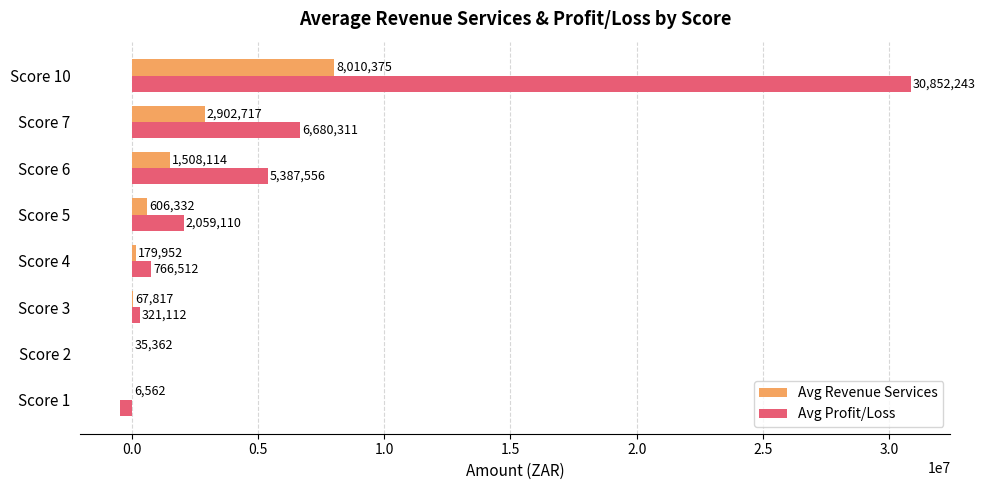

What value does the Avg Revenue Services series have at Score 1?

6562.0